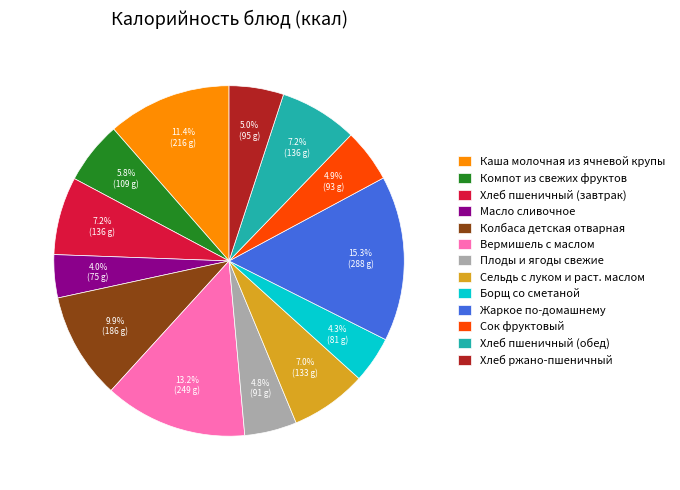

How many segments does this pie chart have?

13